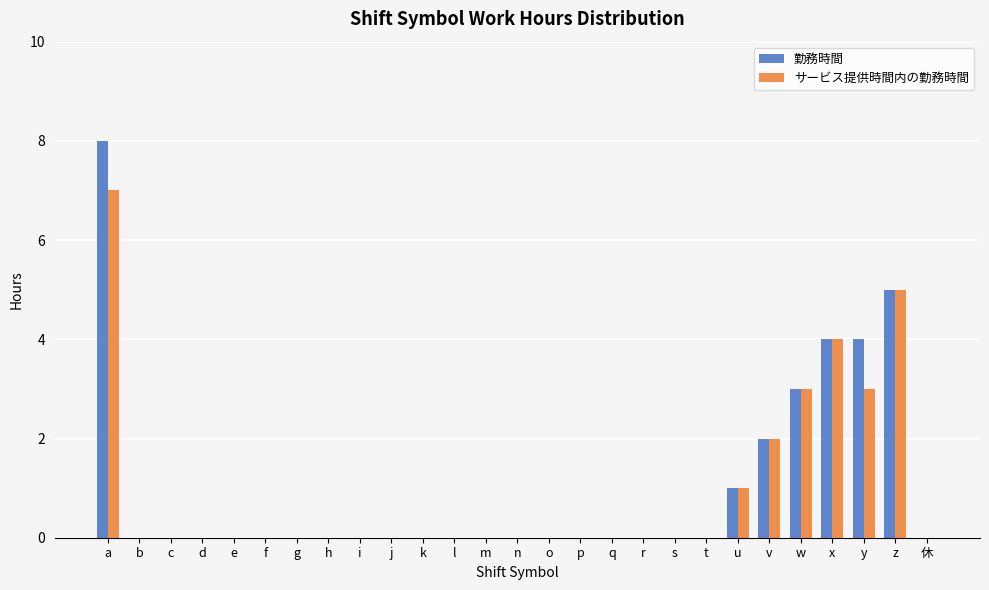

True or false: 勤務時間 has a value of 0 at u.

False